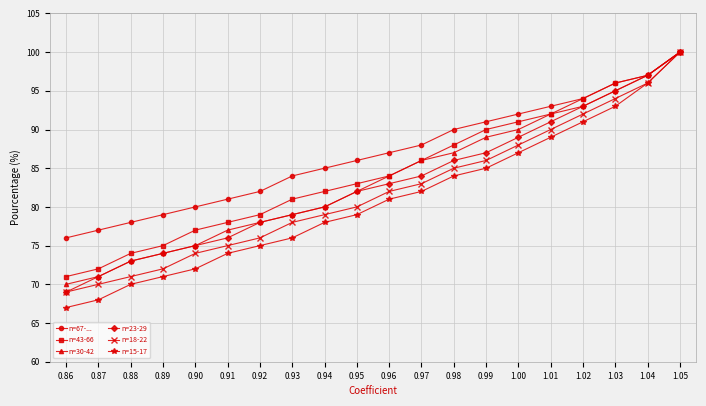

Is the value of n=15-17 at 0.89 greater than the value of n=67-... at 0.98?

No